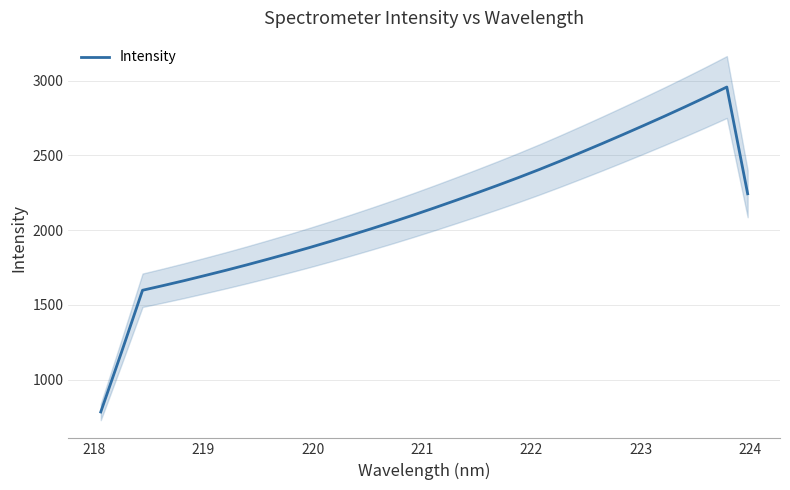

True or false: the data shows 463.5 at 10.

False